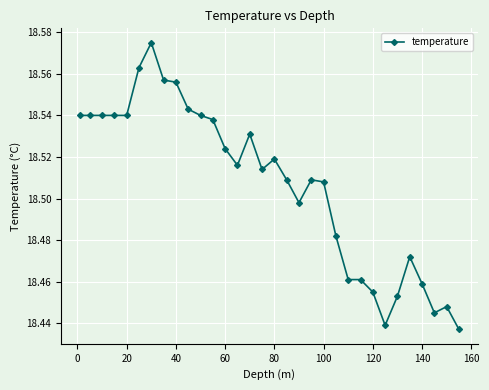

How many values are between 18 and 19?

32